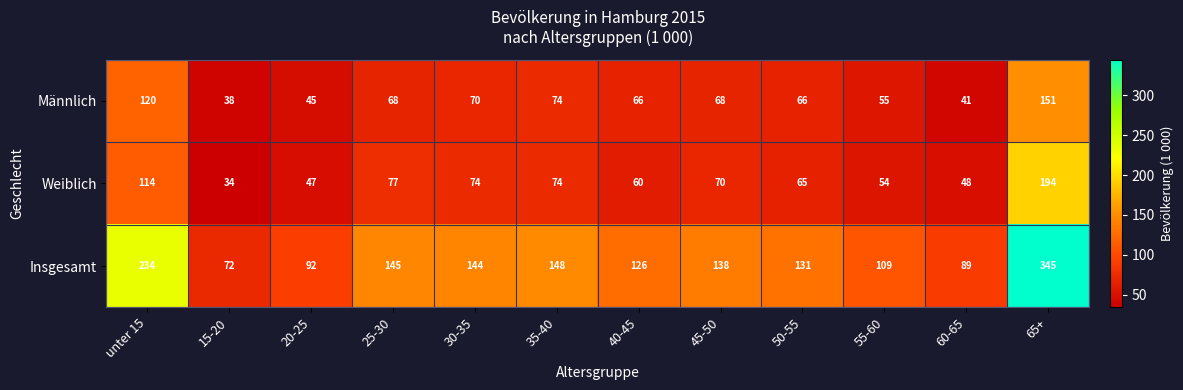

At which category is the sum across all series the highest?

65+